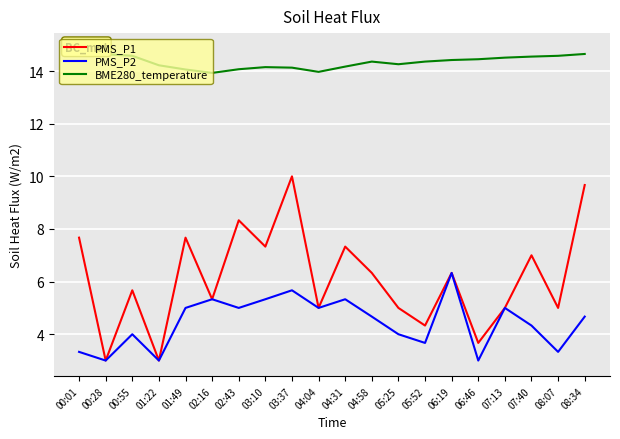

Reading left to right, transcribe all the data shown in this chart.

PMS_P1: 7.7	3.0	5.7	3.0	7.7	5.3	8.3	7.3	10.0	5.0	7.3	6.3	5.0	4.3	6.3	3.7	5.0	7.0	5.0	9.7
PMS_P2: 3.3	3.0	4.0	3.0	5.0	5.3	5.0	5.3	5.7	5.0	5.3	4.7	4.0	3.7	6.3	3.0	5.0	4.3	3.3	4.7
BME280_temperature: 14.8	14.6	14.6	14.2	14.1	13.9	14.1	14.2	14.1	14.0	14.2	14.4	14.3	14.4	14.4	14.4	14.5	14.6	14.6	14.7